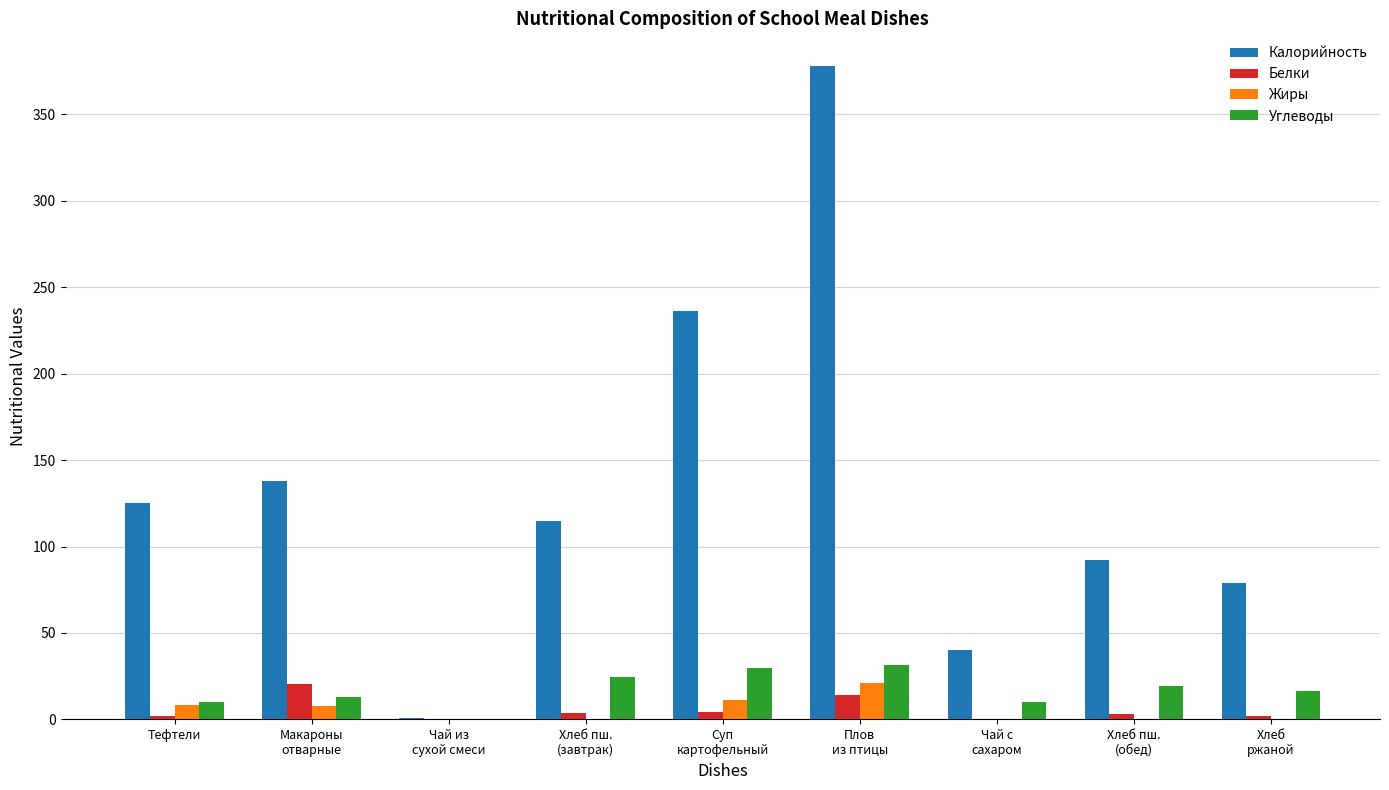

At which category is the sum across all series the highest?

Плов
из птицы